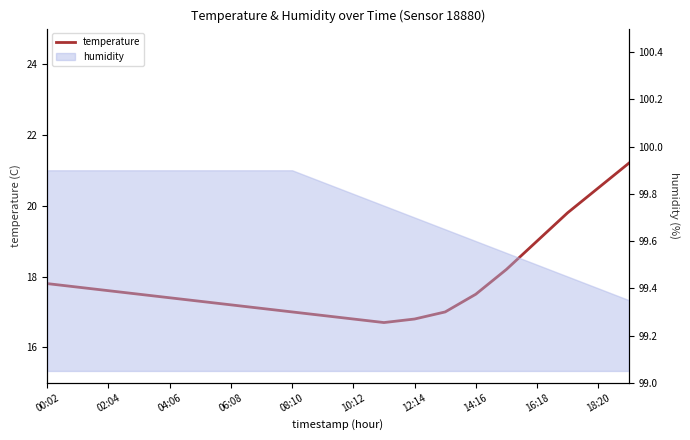

What is the difference between the values at 13 and 08:10?

0.4